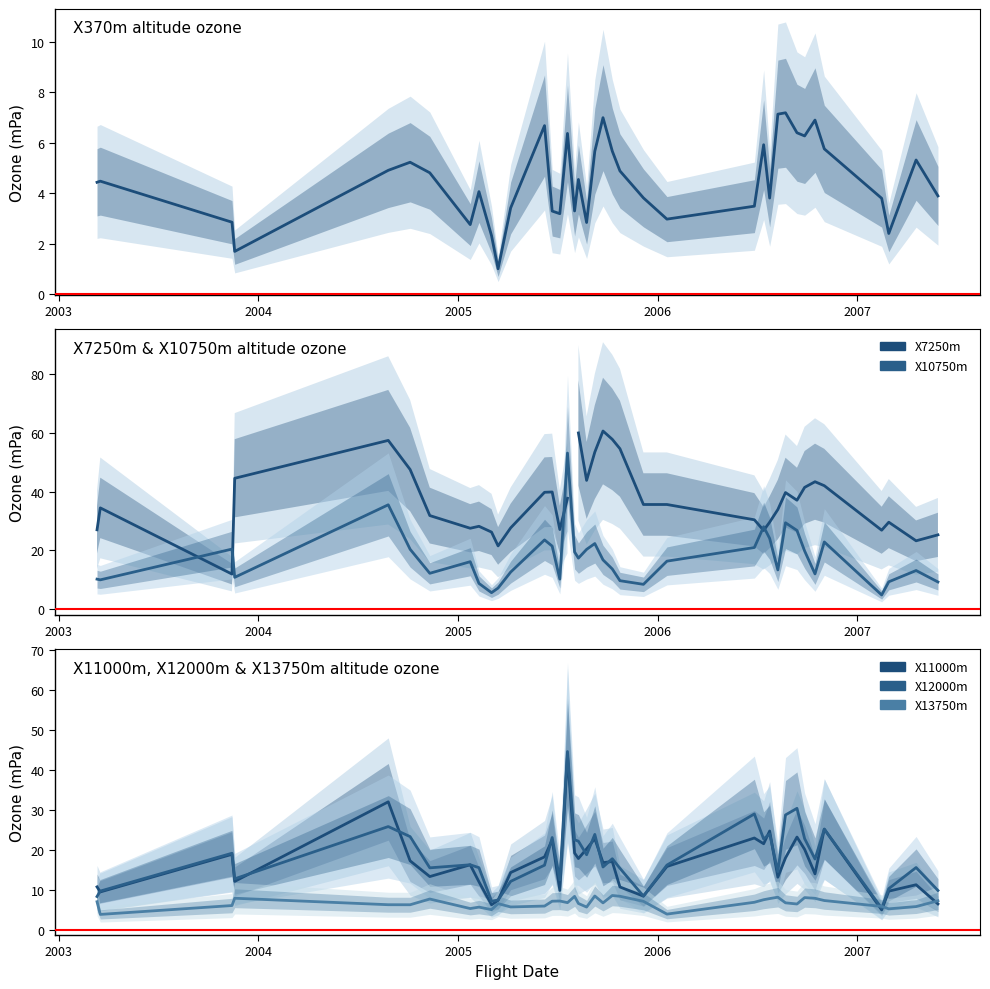

True or false: X370m and X11000m cross at least once.

False